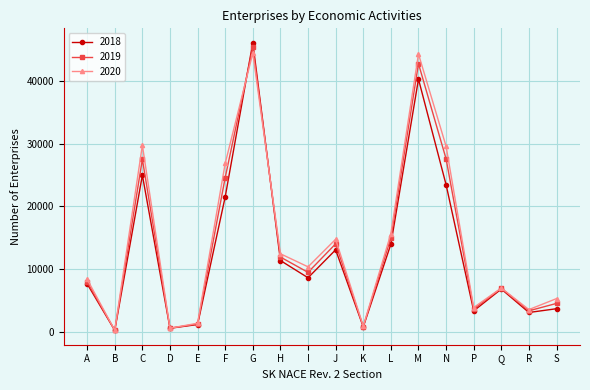

Which series has the largest range (max minus min)?

2018